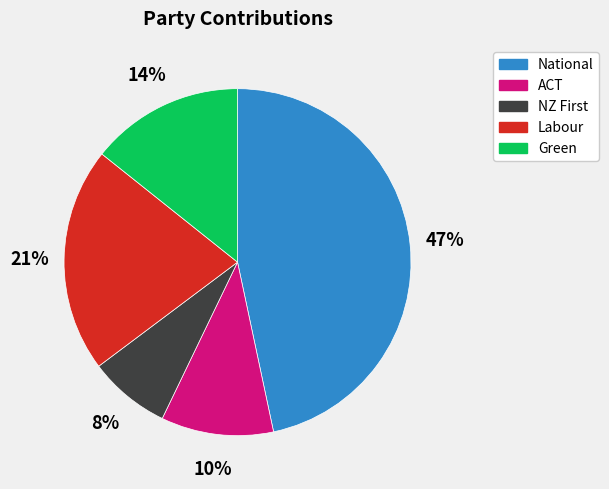

Between ACT and Green, which is larger?

Green